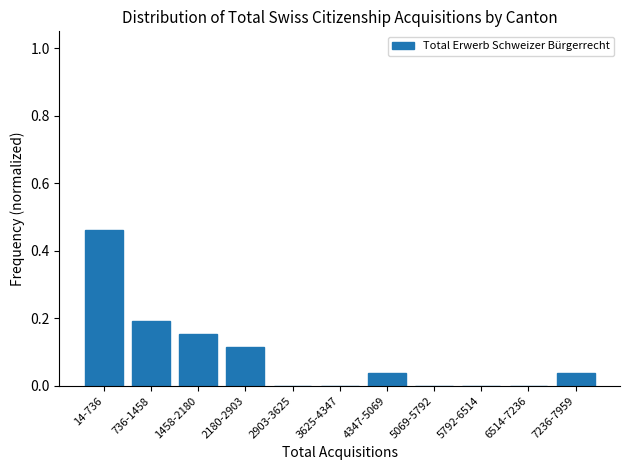

At which category does the chart reach its peak across all series?

14-736